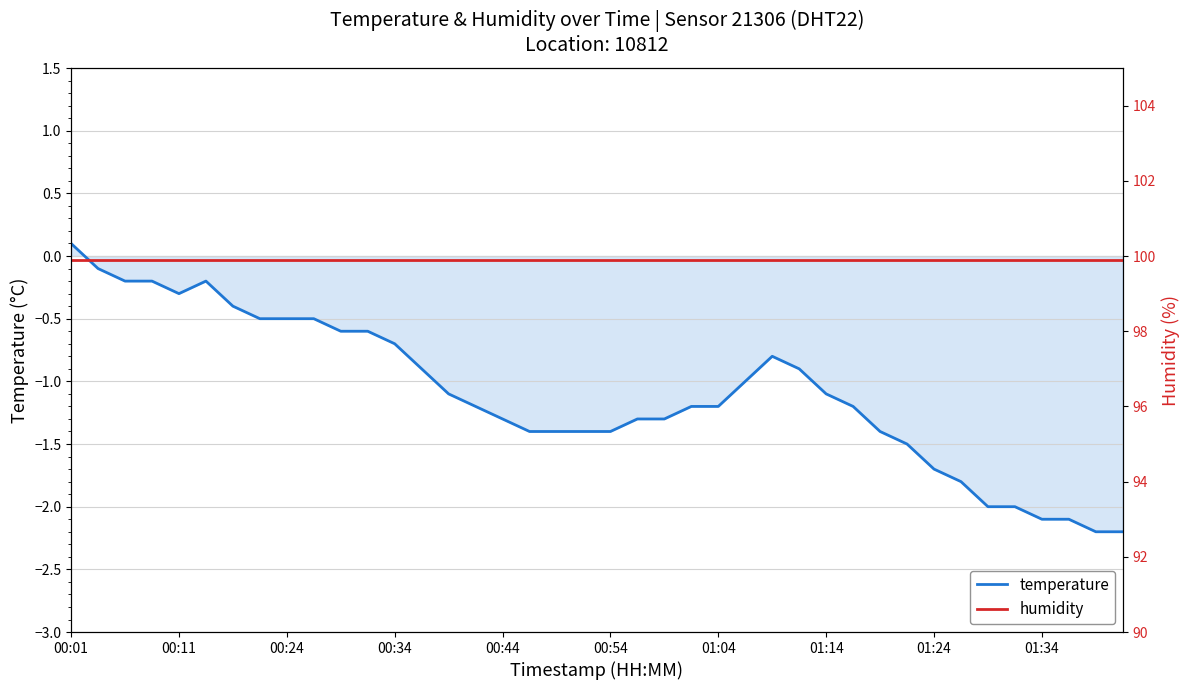

True or false: temperature has a value of -1.7 at 01:24.

True